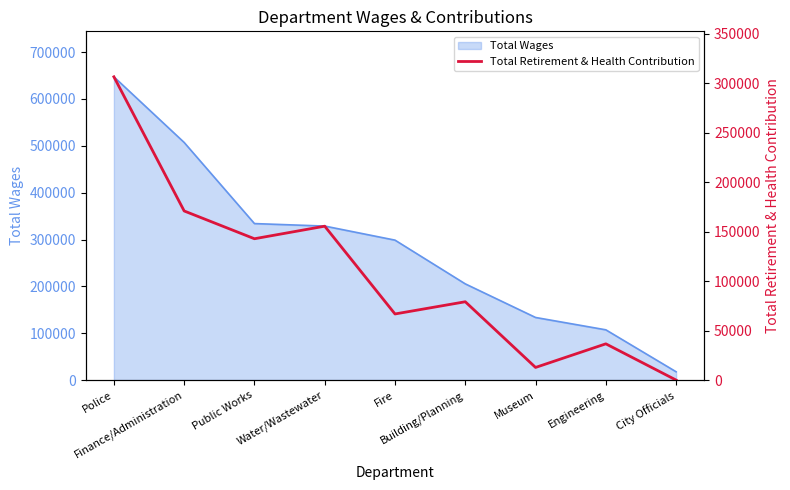

What is the lowest value of the Total Wages series?

17700